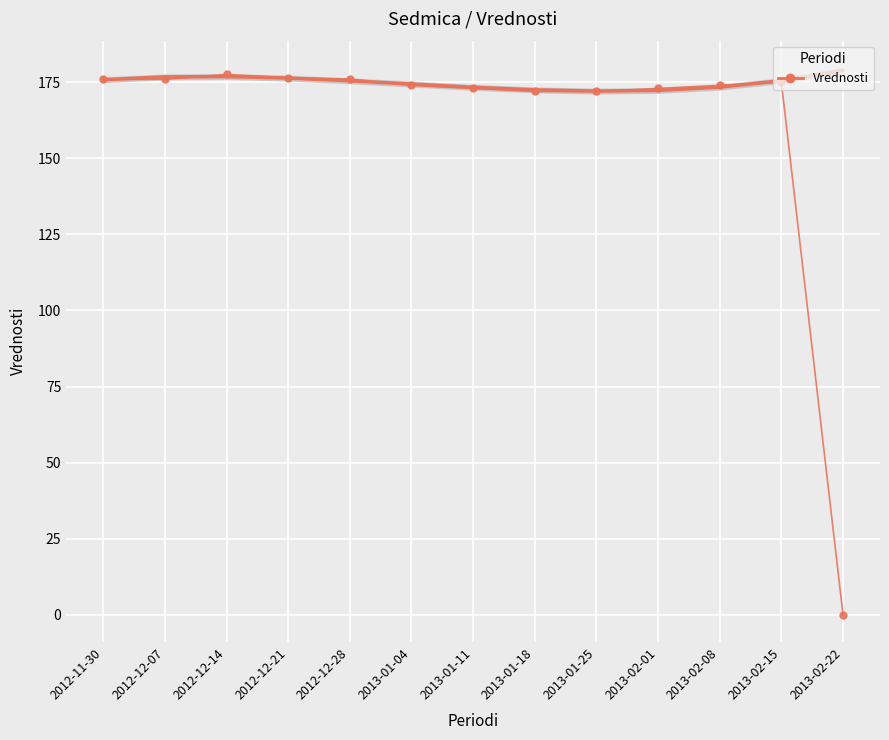

Which label corresponds to the smallest value in the chart?

2013-02-22